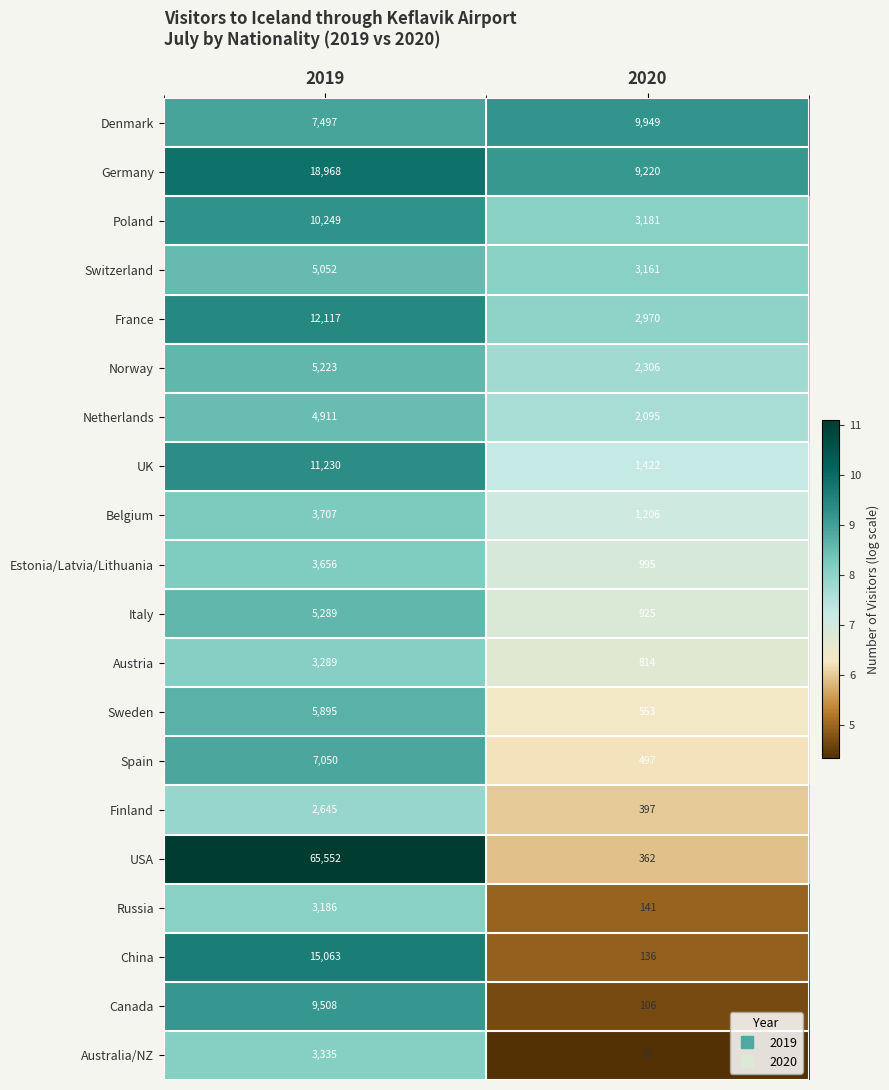

Rank the series by their maximum value, from lowest to highest.

Finland, Russia, Austria, Australia/NZ, Estonia/Latvia/Lithuania, Belgium, Netherlands, Switzerland, Norway, Italy, Sweden, Spain, Canada, Denmark, Poland, UK, France, China, Germany, USA